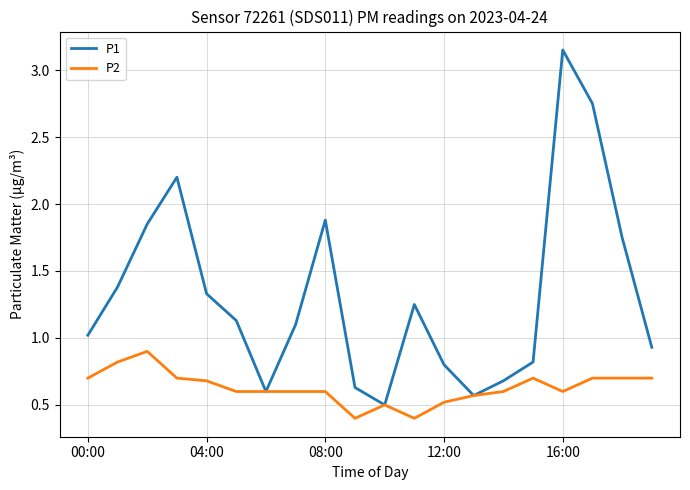

Which series has the largest range (max minus min)?

P1